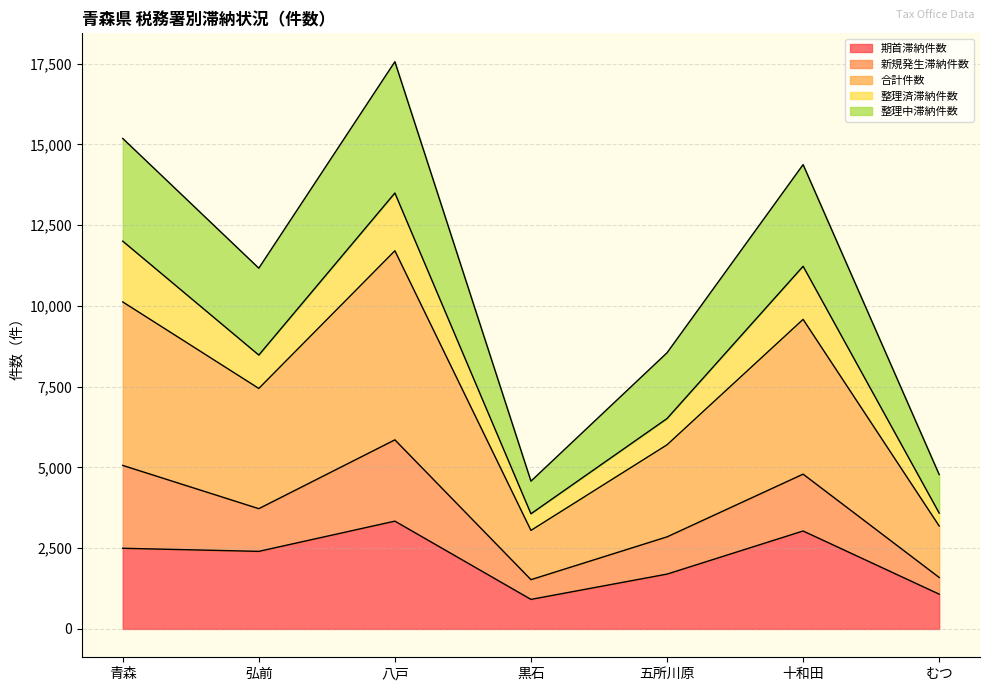

What is the label of the 1st point from the right?

むつ